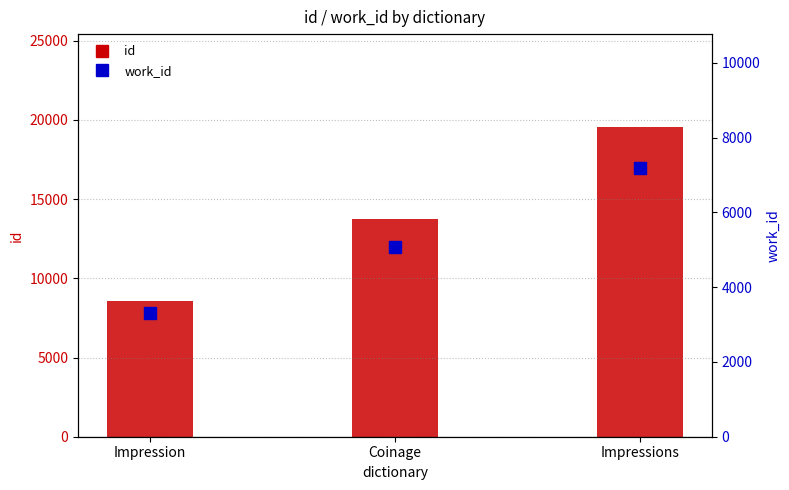

Which series changed the most between Impression and Coinage?

id